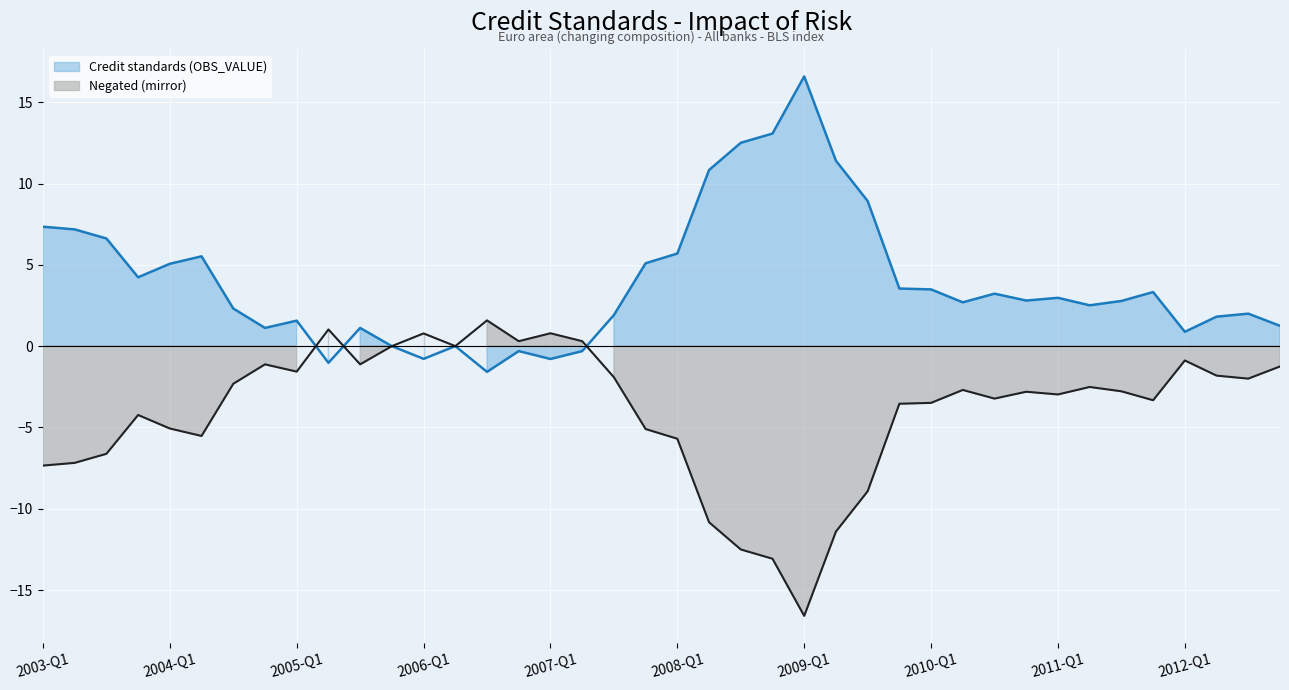

How many lines are shown in the chart?

2